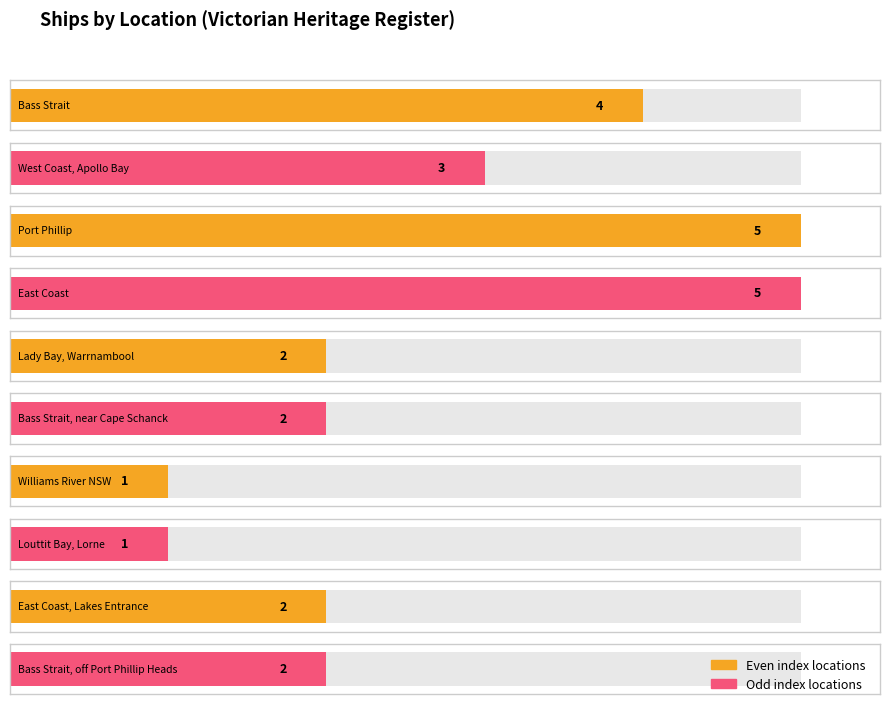

What is the difference between the maximum and minimum values?

4